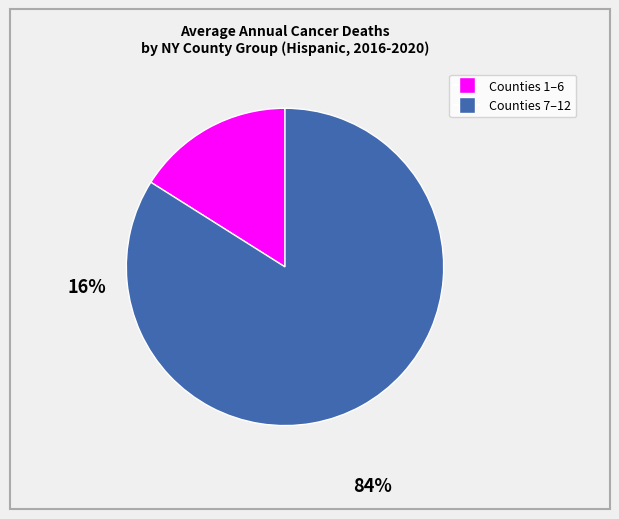

Is there a majority slice in this chart?

Yes